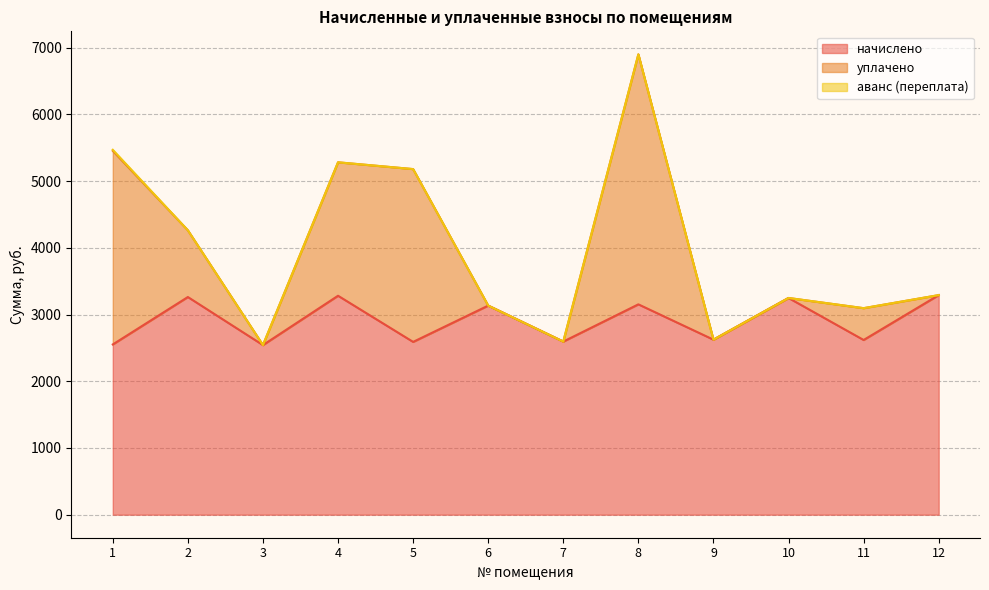

What are all the series names shown in the legend?

начислено, уплачено, аванс (переплата)